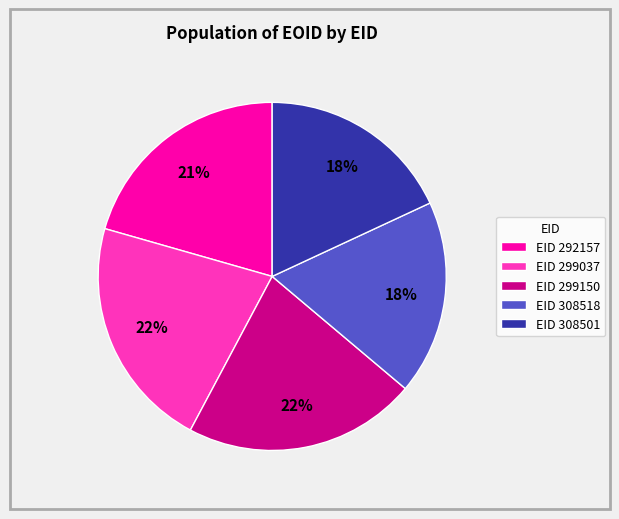

True or false: EID 308518 accounts for 18% of the total.

True